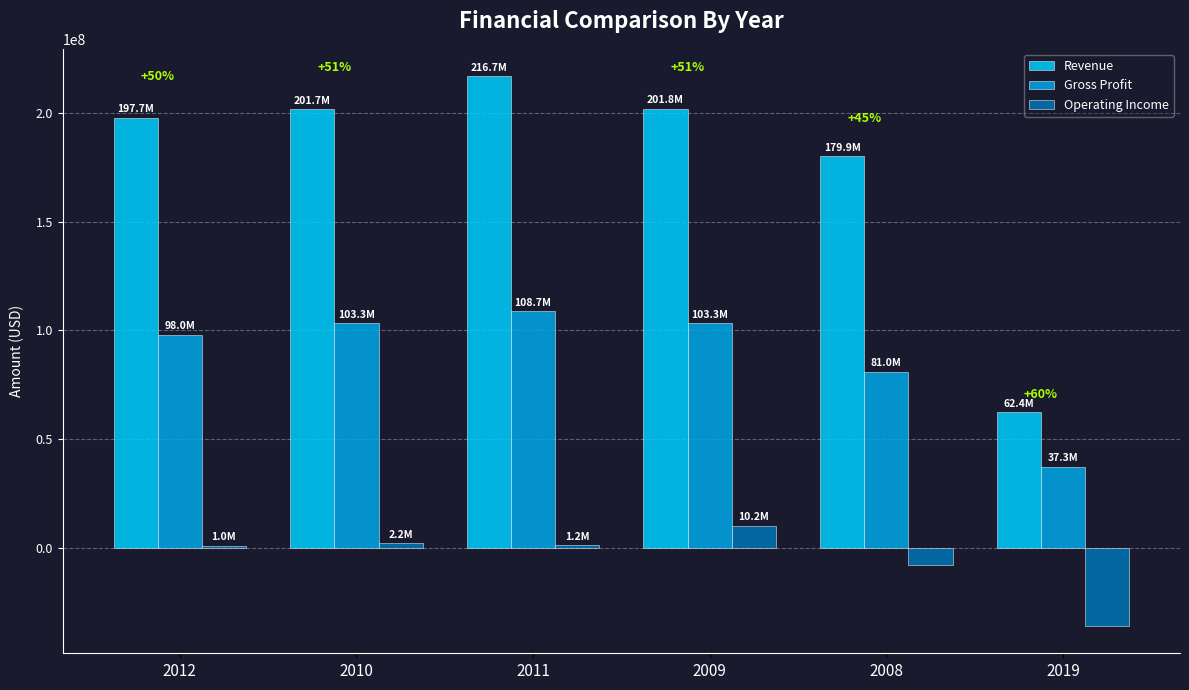

Between 2010 and 2008, which series saw the biggest shift?

Gross Profit